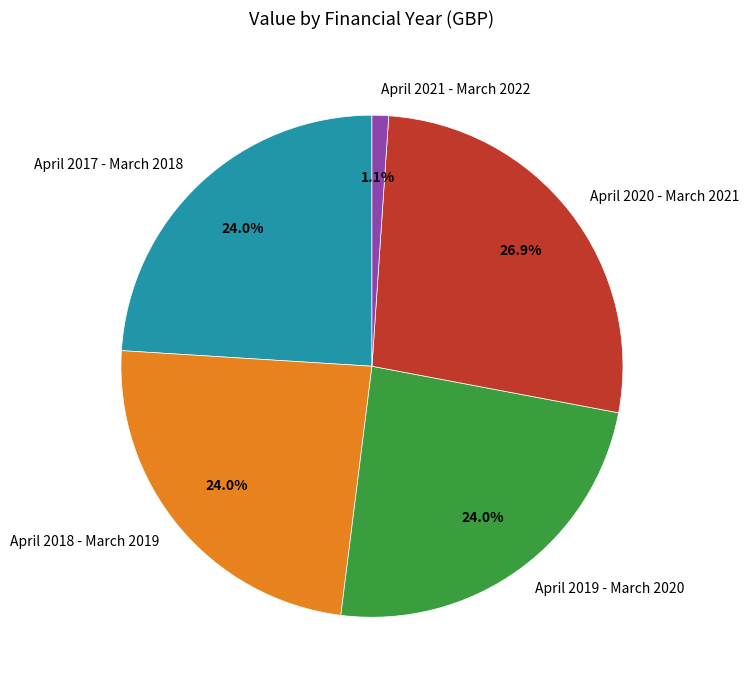

What is the ratio of the value at April 2018 - March 2019 to the value at April 2020 - March 2021?

0.9